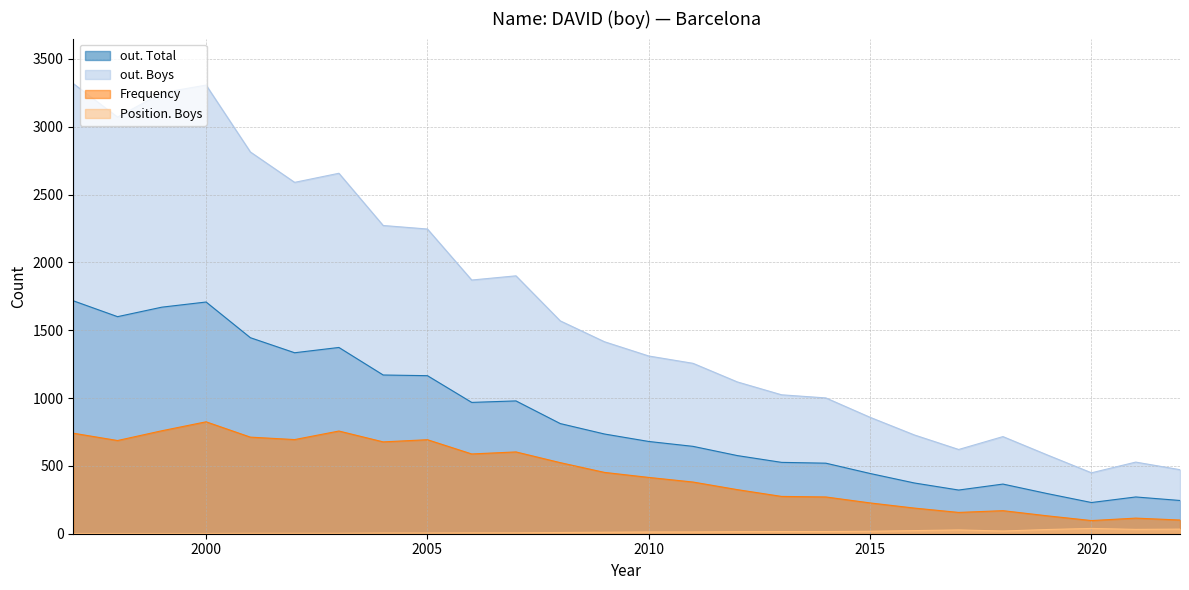

Reading right to left, what are all the values shown in this chart?

out. Total: 1997=1717	1998=1600	1999=1670	2000=1708	2001=1445	2002=1334	2003=1373	2004=1170	2005=1165	2006=968	2007=979	2008=812	2009=735	2010=680	2011=644	2012=576	2013=526	2014=520	2015=444	2016=374	2017=322	2018=366	2019=296	2020=230	2021=271	2022=245
out. Boys: 1997=3318	1998=3071	1999=3250	2000=3307	2001=2814	2002=2590	2003=2657	2004=2272	2005=2246	2006=1870	2007=1901	2008=1569	2009=1415	2010=1310	2011=1256	2012=1119	2013=1024	2014=1001	2015=858	2016=728	2017=621	2018=716	2019=581	2020=449	2021=528	2022=472
Frequency: 1997=741	1998=687	1999=759	2000=825	2001=712	2002=694	2003=757	2004=677	2005=693	2006=588	2007=603	2008=524	2009=452	2010=415	2011=381	2012=325	2013=275	2014=271	2015=227	2016=189	2017=157	2018=170	2019=132	2020=97	2021=115	2022=101
Position. Boys: 1997=2	1998=2	1999=2	2000=2	2001=3	2002=3	2003=3	2004=5	2005=5	2006=6	2007=6	2008=9	2009=11	2010=13	2011=13	2012=15	2013=16	2014=16	2015=18	2016=23	2017=28	2018=20	2019=31	2020=39	2021=32	2022=34